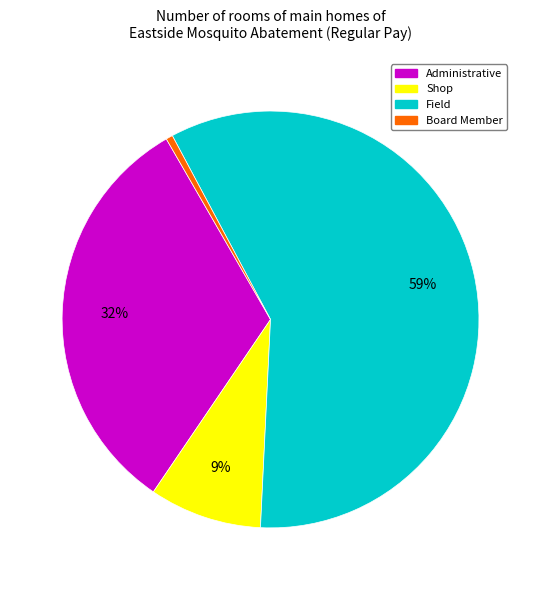

Is there any slice that represents more than half of the pie?

Yes